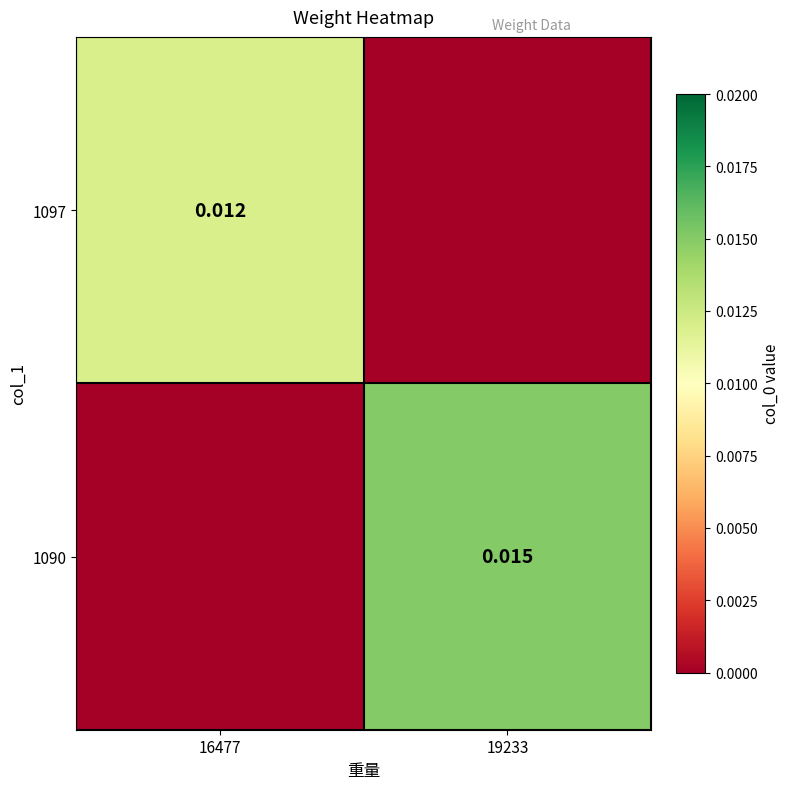

How many data points does each series have?

2